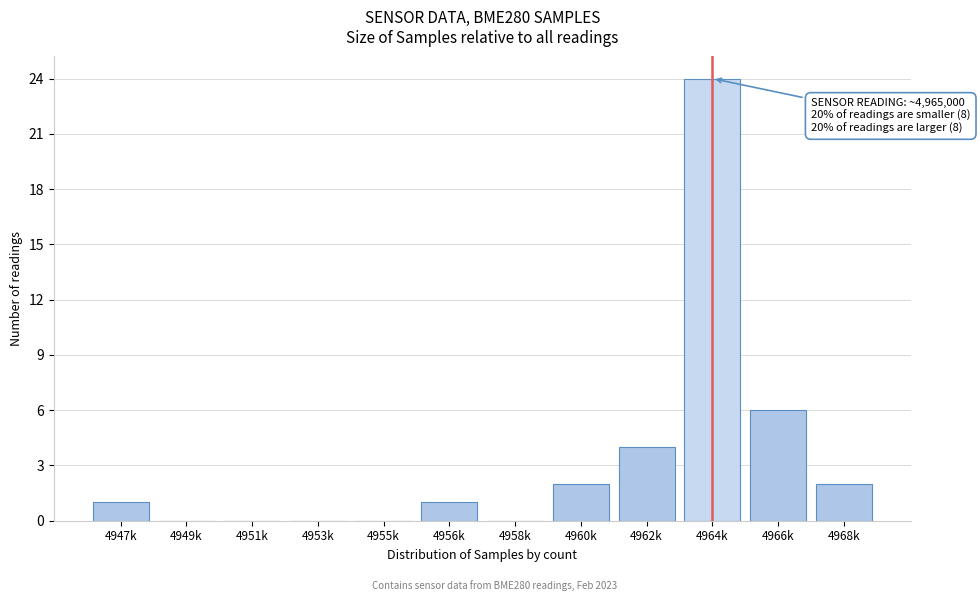

Reading left to right, list all the values displayed in this chart.

4947k=1	4949k=0	4951k=0	4953k=0	4955k=0	4956k=1	4958k=0	4960k=2	4962k=4	4964k=24	4966k=6	4968k=2